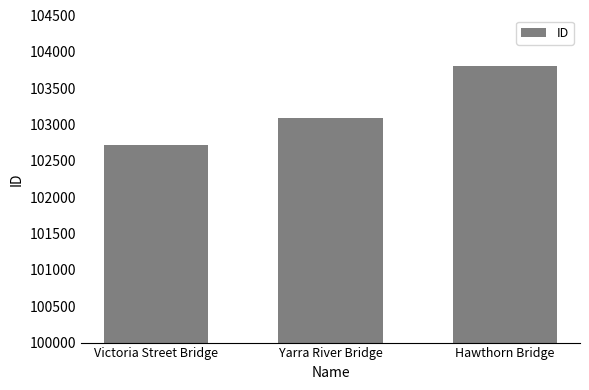

What is the label of the 1st bar from the right?

Hawthorn Bridge